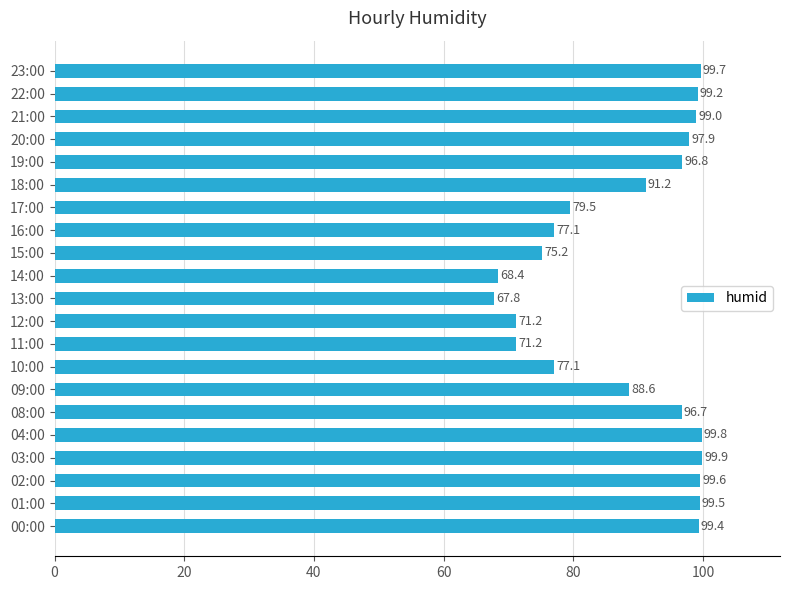

What is the change in value from 08:00 to 20:00?

+1.2